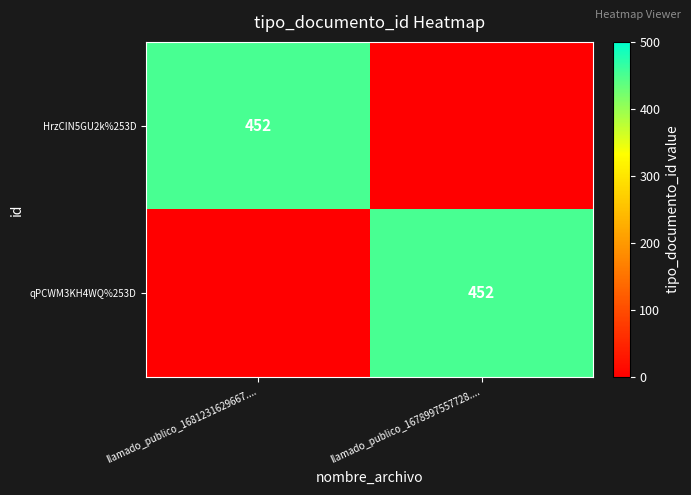

Is it true that HrzCIN5GU2k%253D equals 452 at llamado_publico_1681231629667....?

True